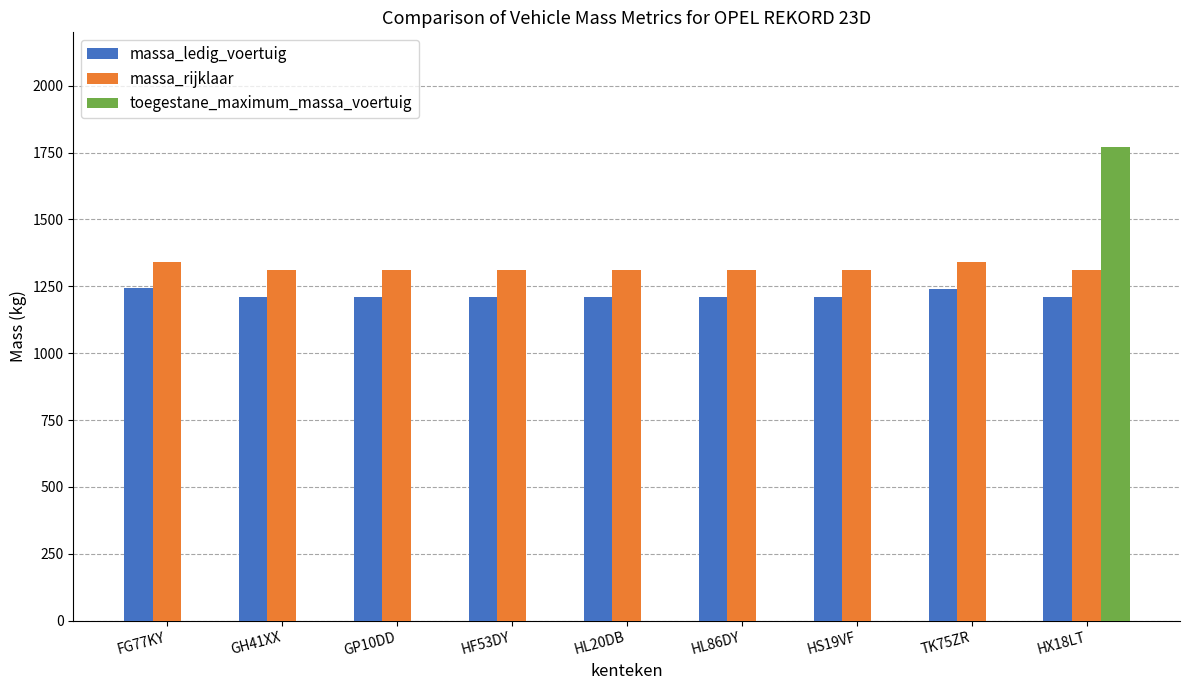

The value of massa_ledig_voertuig at HS19VF is 292. True or false?

False